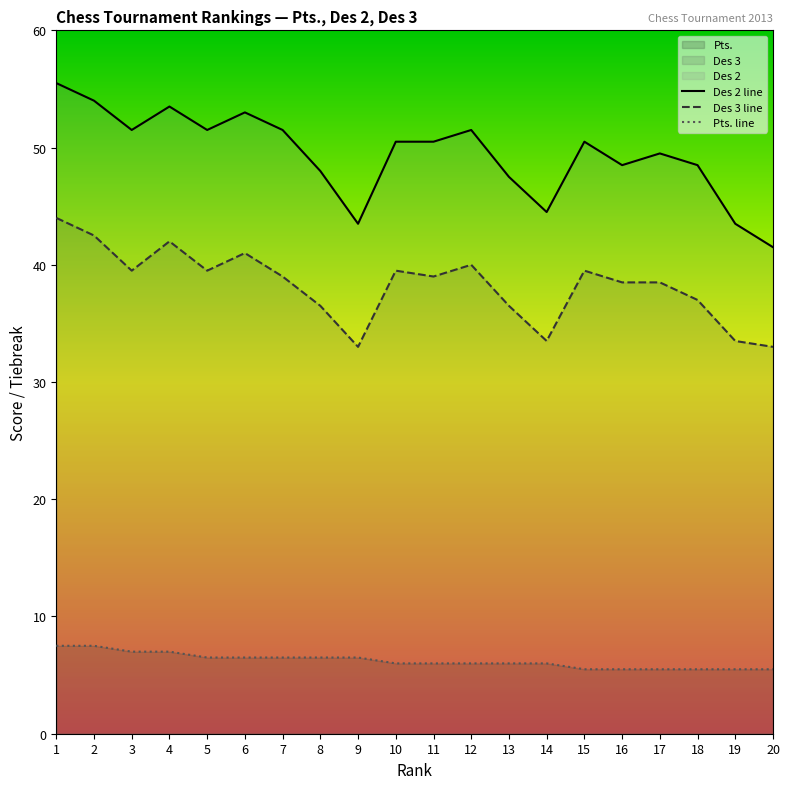

Is it true that Des 2 line equals 50.5 at 11?

True